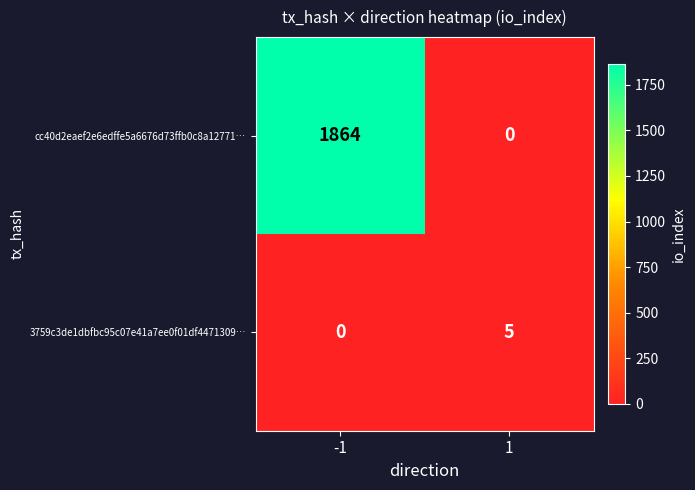

True or false: 3759c3de1dbfbc95c07e41a7ee0f01df4471309… has a value of 5 at 1.

True